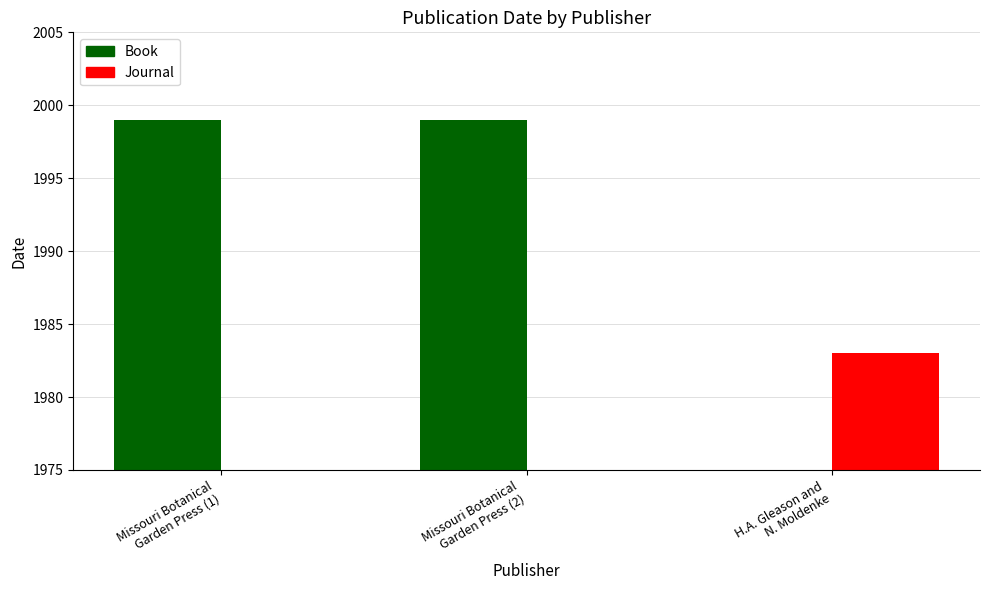

Reading left to right, extract all data points from this chart.

Book: 1999	1999	0
Journal: 0	0	1983